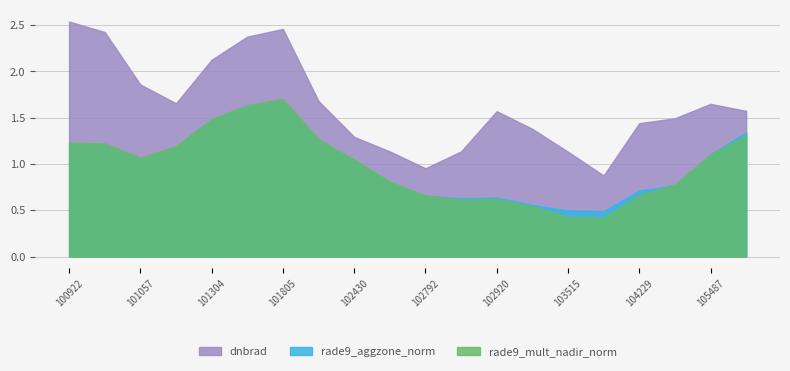

True or false: rade9_mult_nadir_norm has more than 1 interior local peaks.

True